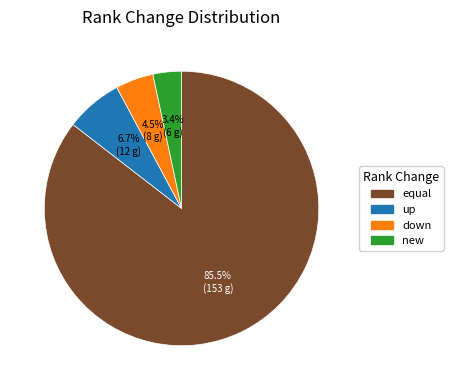

What is the ratio of the value at down to the value at new?

1.3